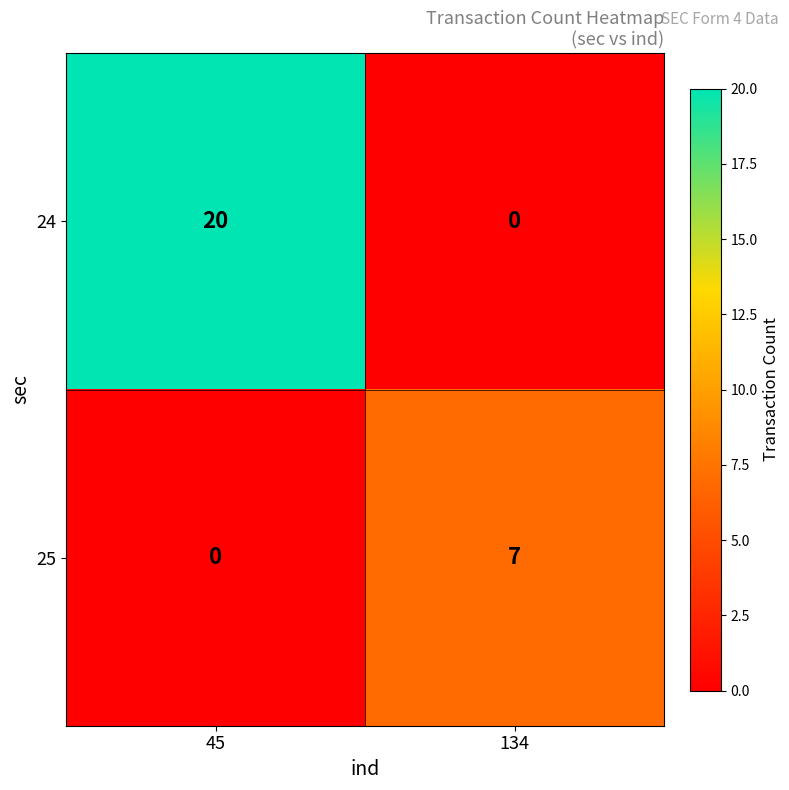

Between 45 and 134, which series saw the biggest shift?

24